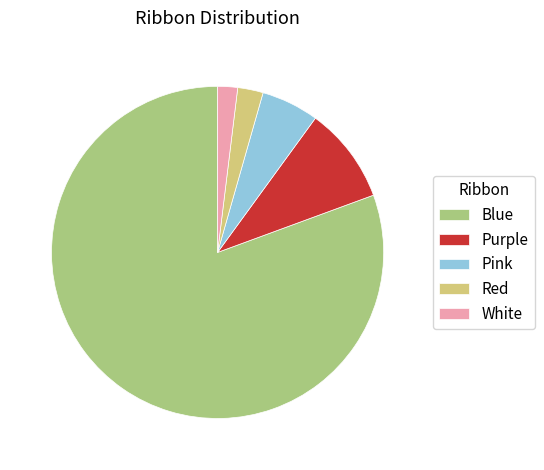

What is the ratio of the value at White to the value at Pink?

0.3